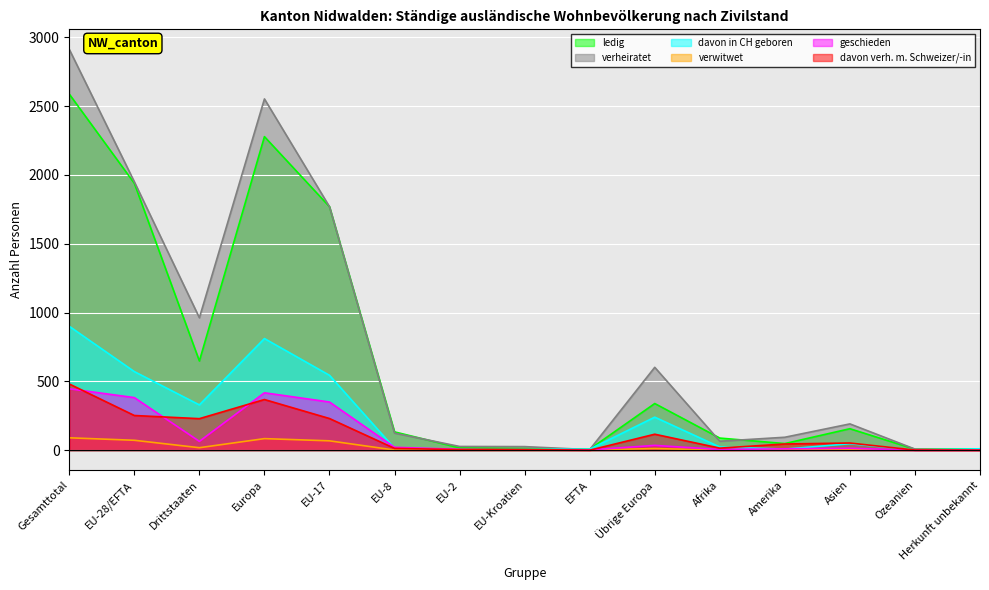

What is the label of the 2nd point from the left?

EU-28/EFTA